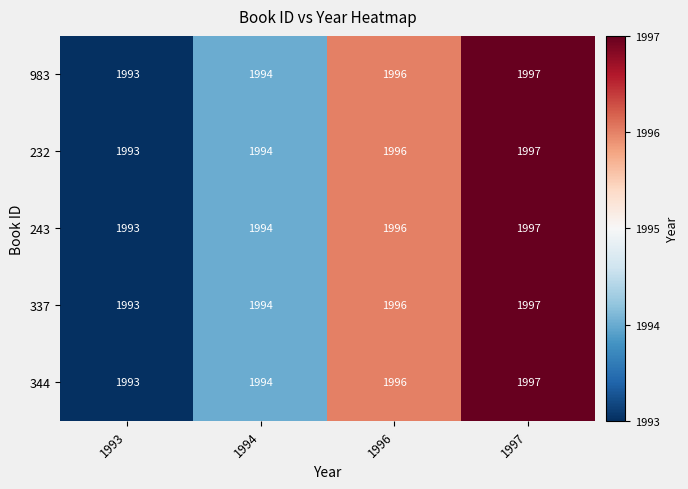

What is the approximate value of 243 at 1993?

1993